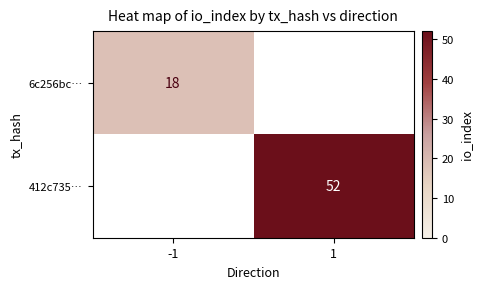

The 6c256bc… series shows 18 at -1. True or false?

True